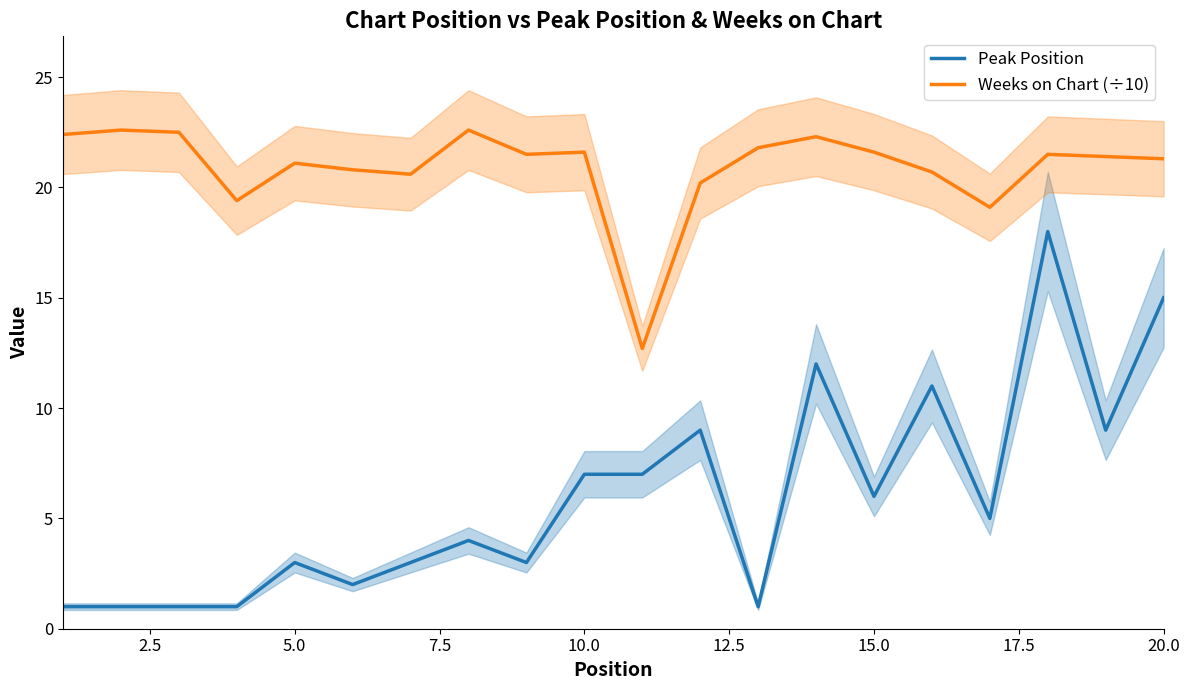

The Peak Position series shows 20.9 at 20.0. True or false?

False